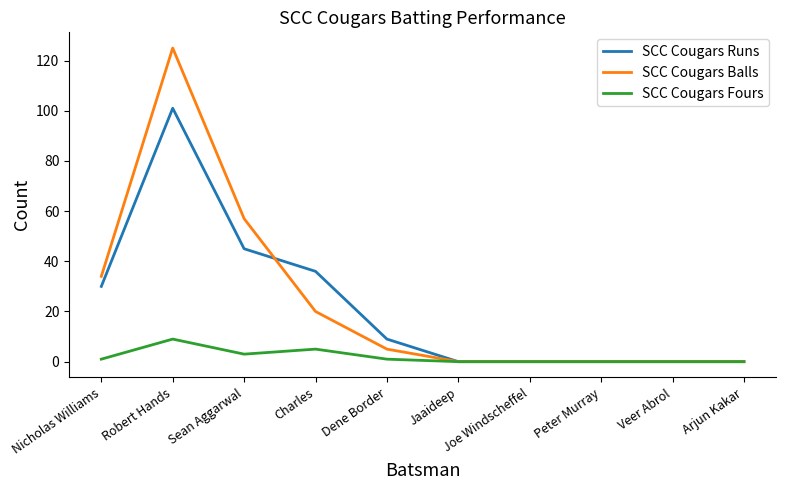

Reading left to right, extract all data points from this chart.

SCC Cougars Runs: 30	101	45	36	9	0	0	0	0	0
SCC Cougars Balls: 34	125	57	20	5	0	0	0	0	0
SCC Cougars Fours: 1	9	3	5	1	0	0	0	0	0